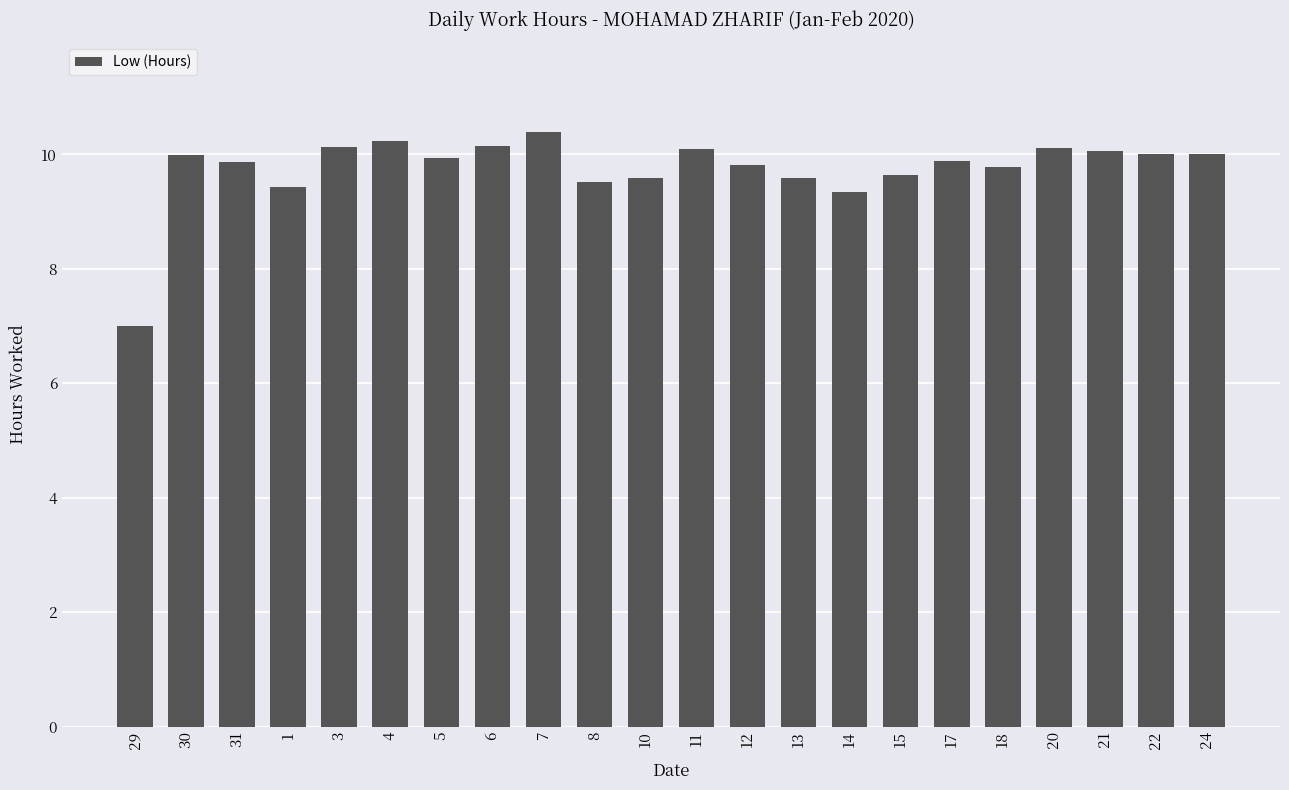

The chart shows a value of 14.9 at 22. True or false?

False